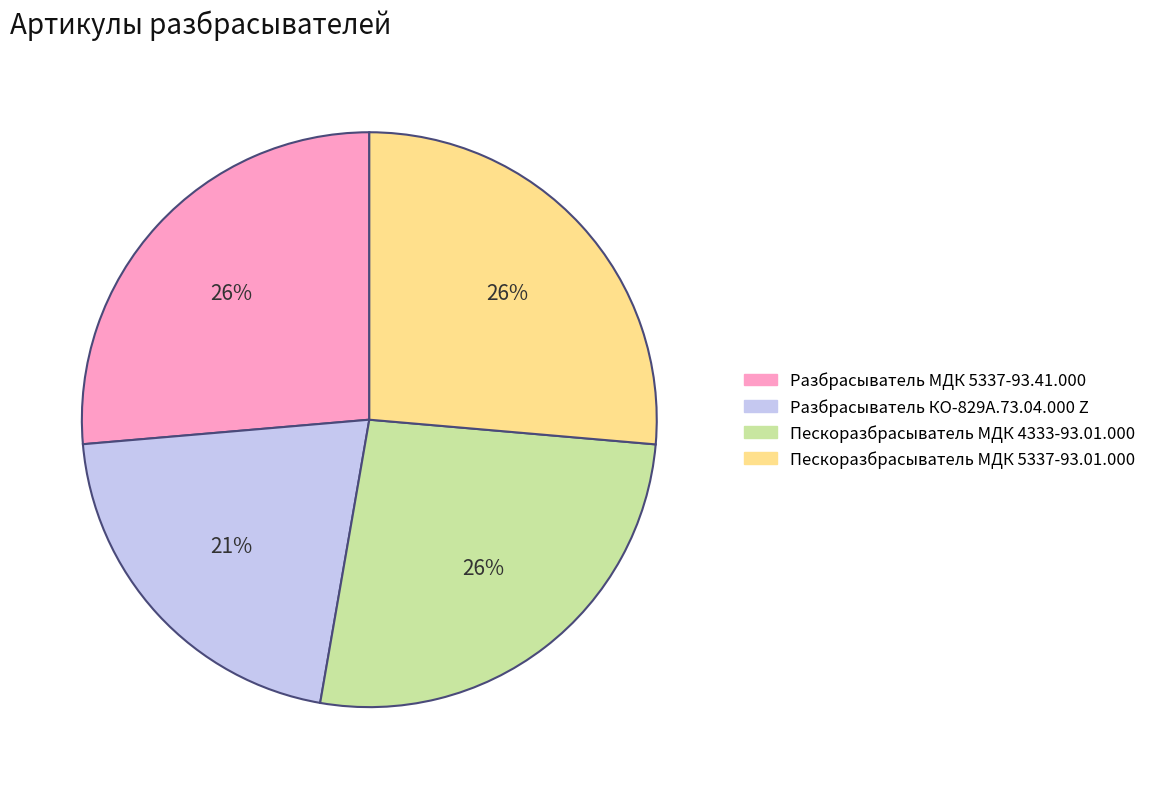

Is it true that Пескоразбрасыватель МДК 4333-93.01.000 is 26% of the pie?

True